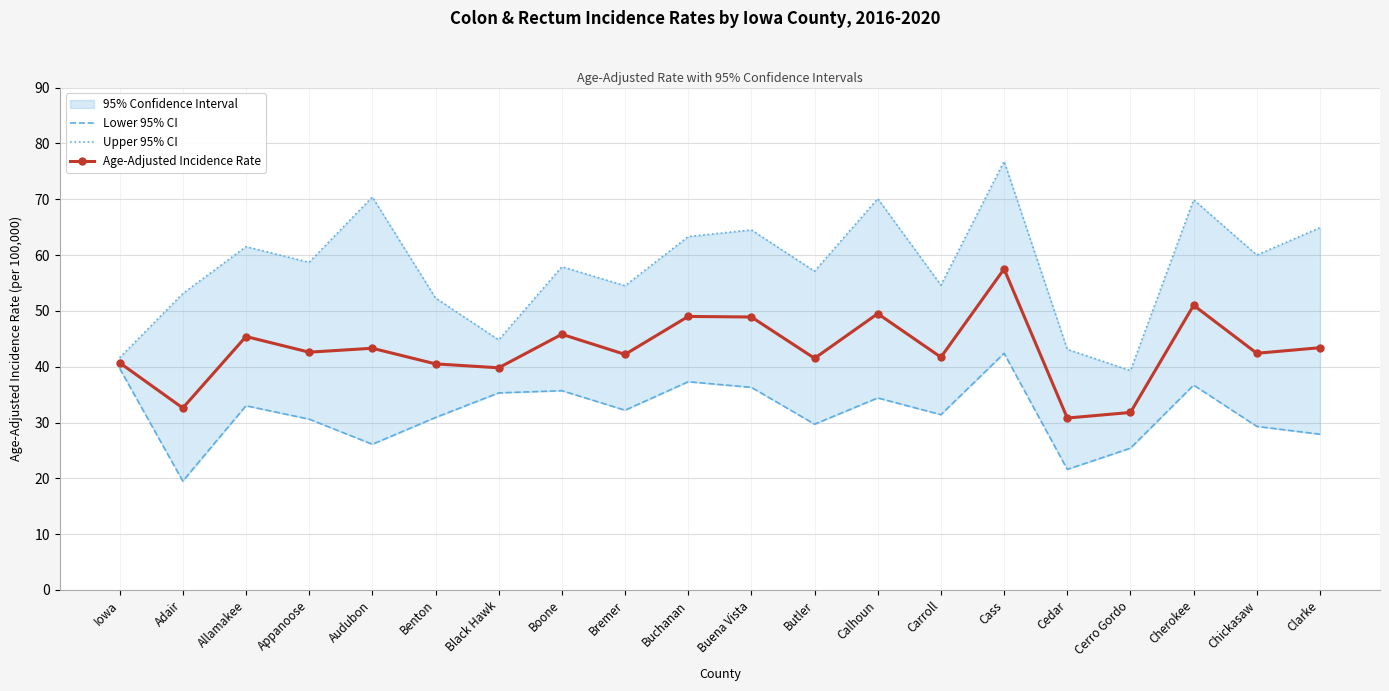

What is the average value of the Upper 95% CI series?

57.9